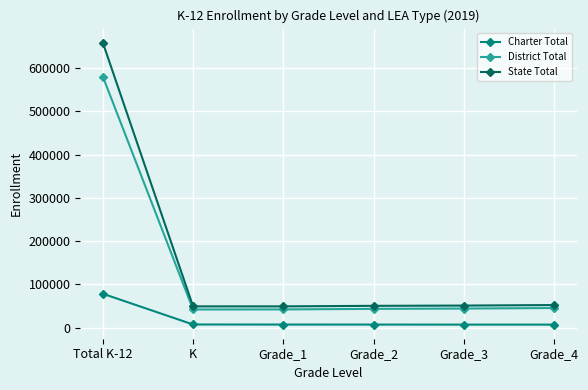

What is the value of the District Total point at the 4th from the left?

43309